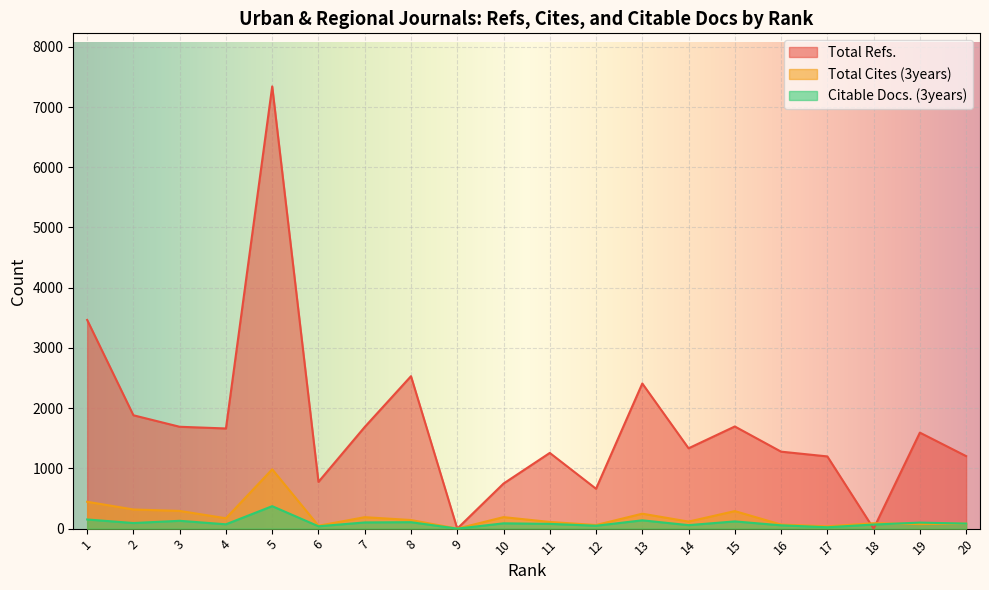

Where do Total Refs. and Citable Docs. (3years) first cross each other?

17 and 18